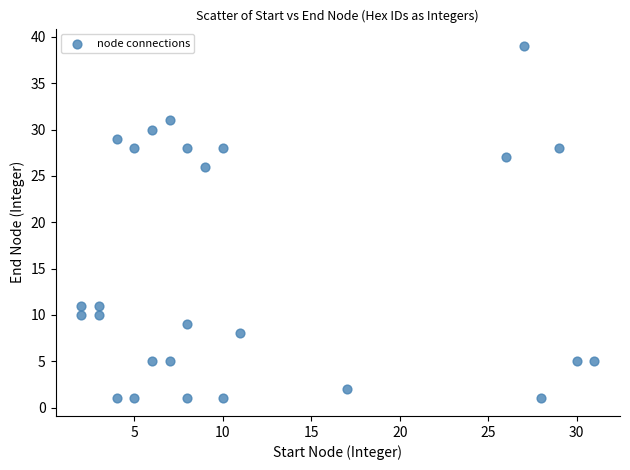

What Y value in the scatter plot is closest to 20?

26